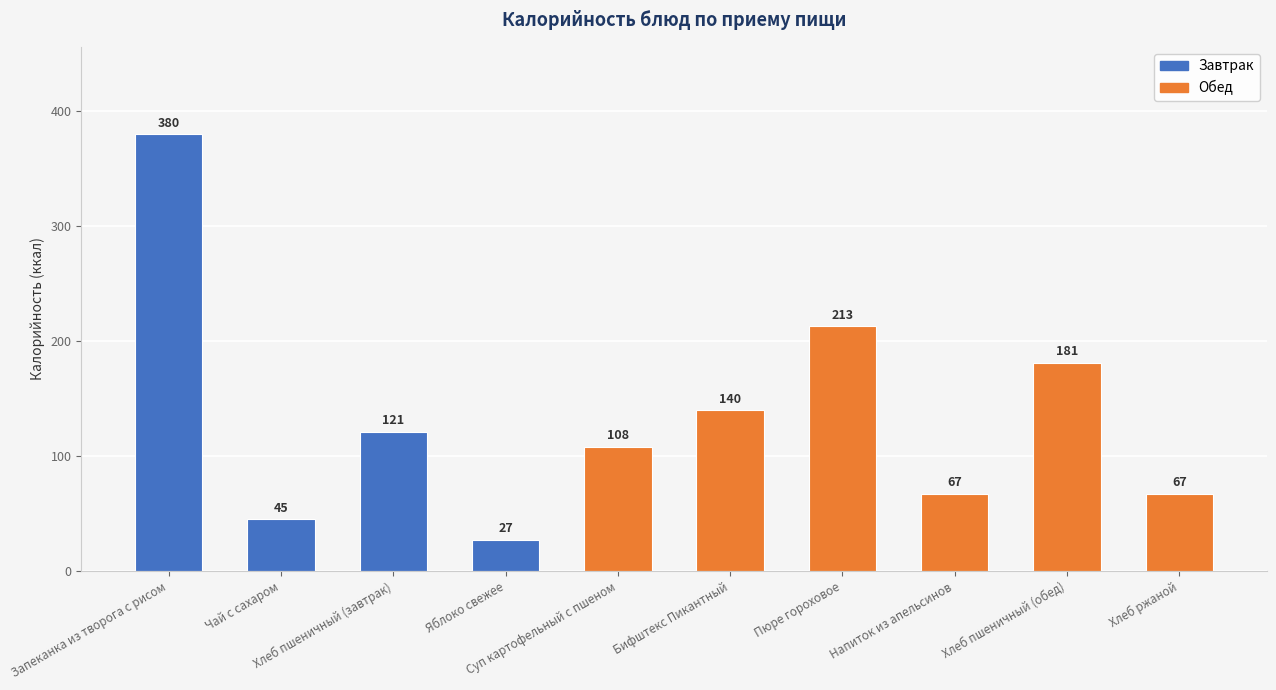

Reading right to left, extract all data points from this chart.

Хлеб ржаной=67	Хлеб пшеничный (обед)=181	Напиток из апельсинов=67	Пюре гороховое=213	Бифштекс Пикантный=140	Суп картофельный с пшеном=108	Яблоко свежее=27	Хлеб пшеничный (завтрак)=121	Чай с сахаром=45	Запеканка из творога с рисом=380